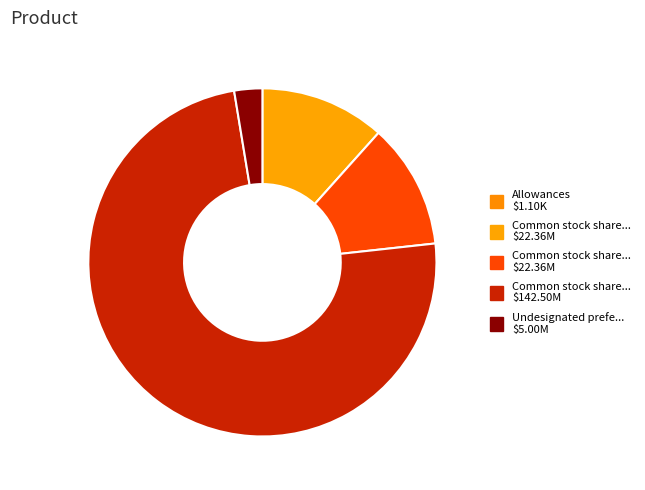

Which slice is the smallest?

Allowances